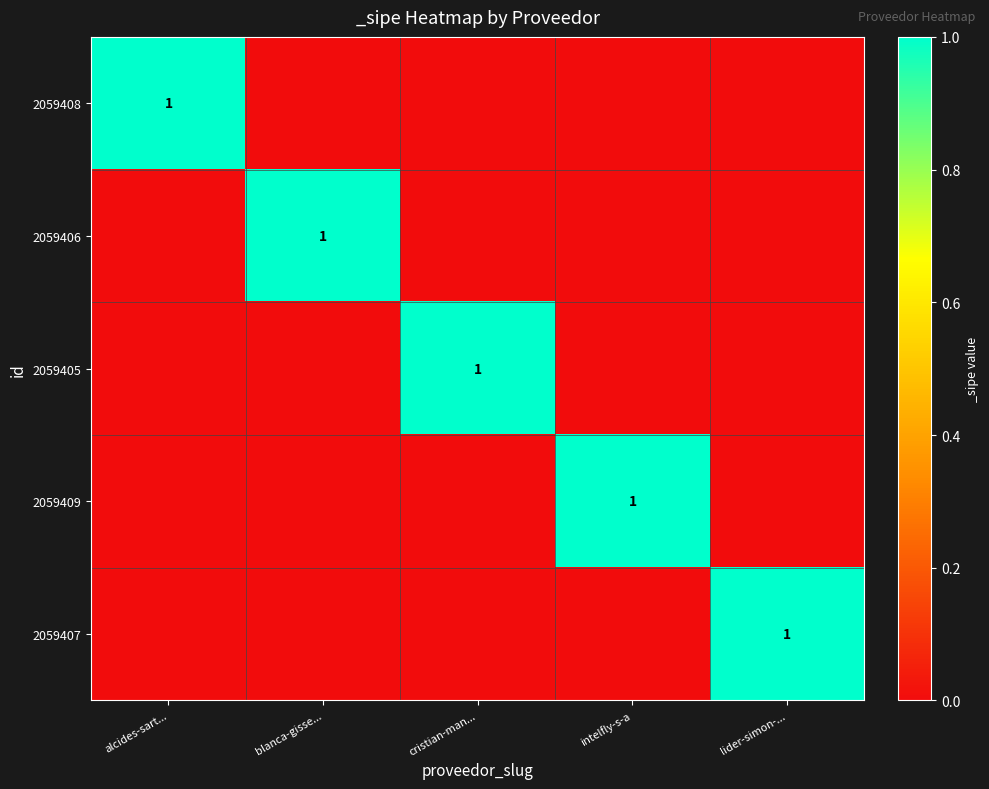

Is it true that 2059408 equals 1 at alcides-sart...?

True